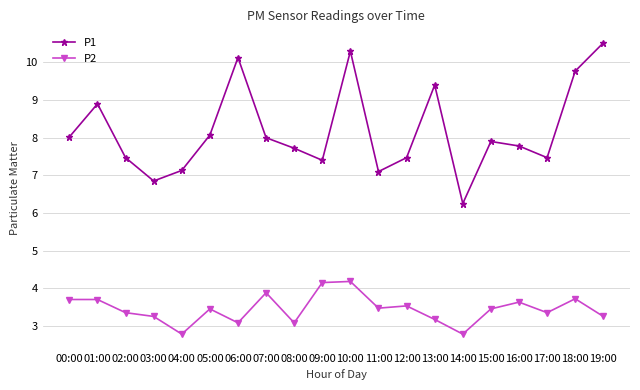

At 14:00, list the series in order from largest to smallest.

P1, P2